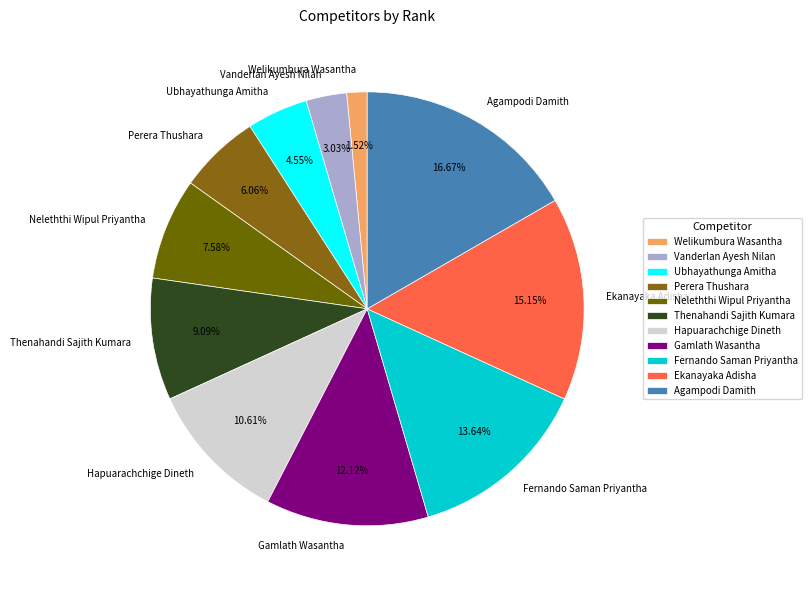

To the nearest percent, what is the difference between the Perera Thushara and Ekanayaka Adisha slice percentages?

9%